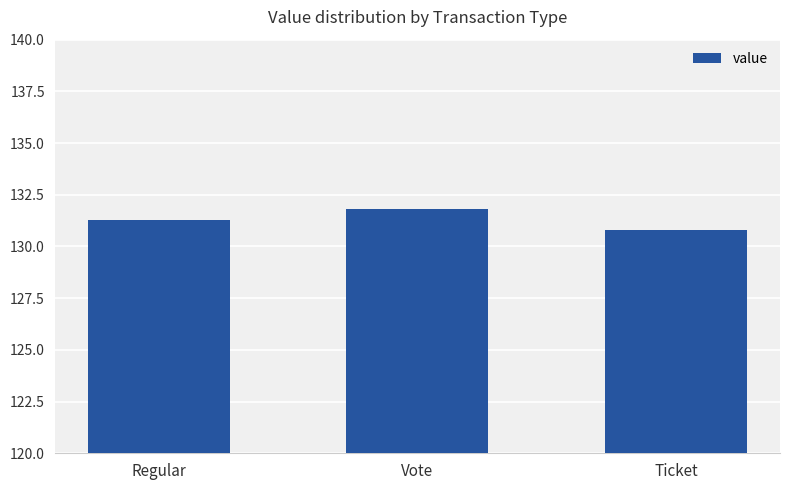

The chart shows a value of 44.8 at Regular. True or false?

False